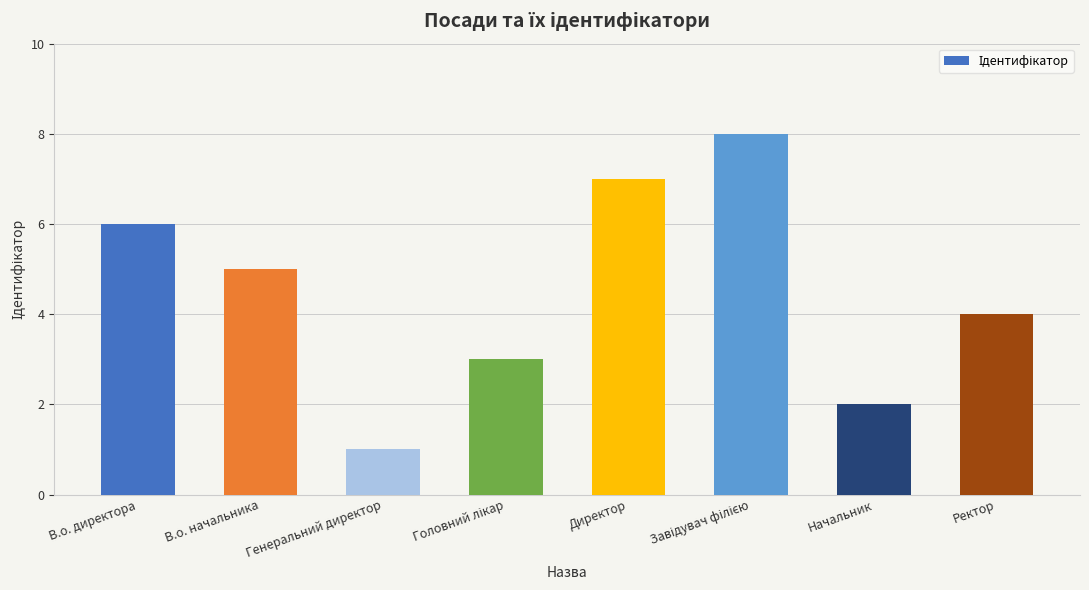

What is the sum of all values?

36